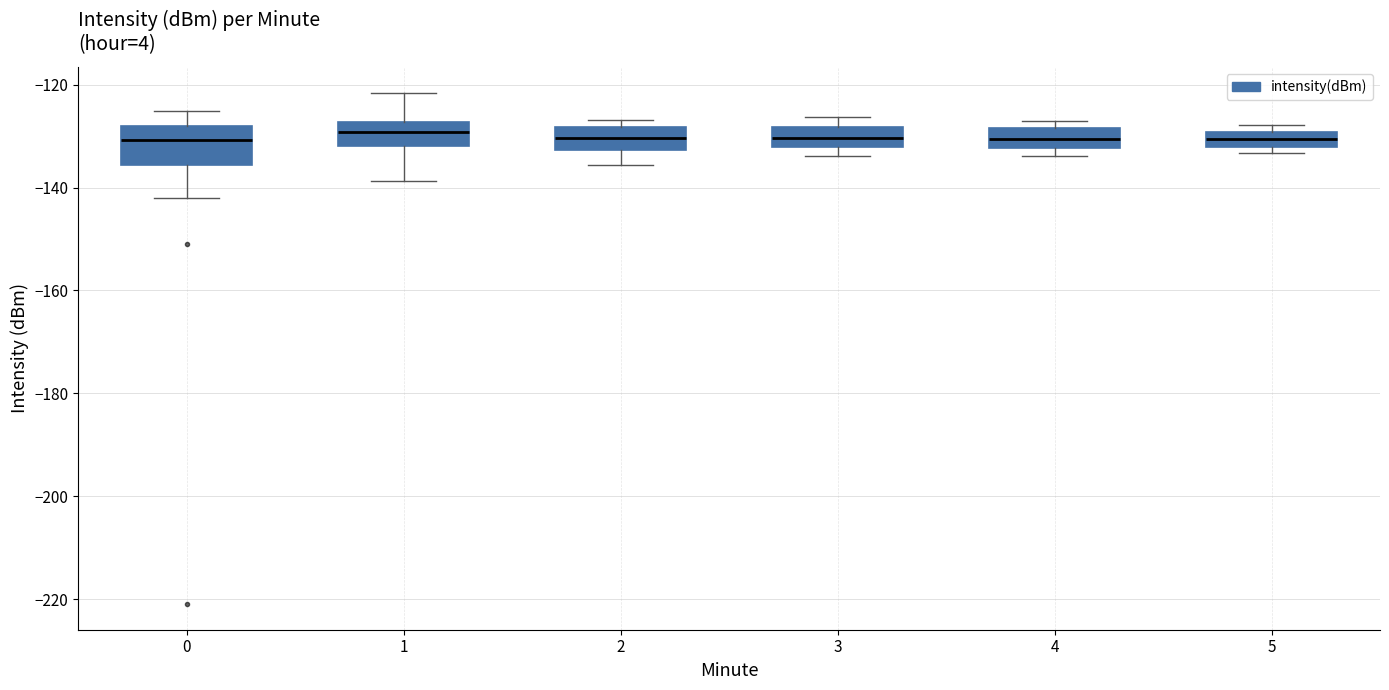

Comparing the boxes themselves (not the whiskers), which one is the tallest?

0